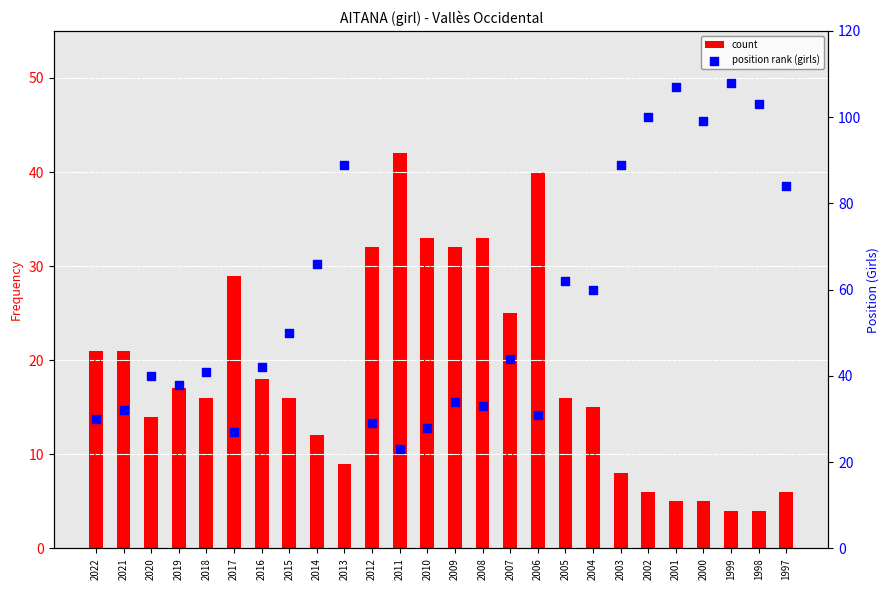

Which series contains the lowest Y value?

count